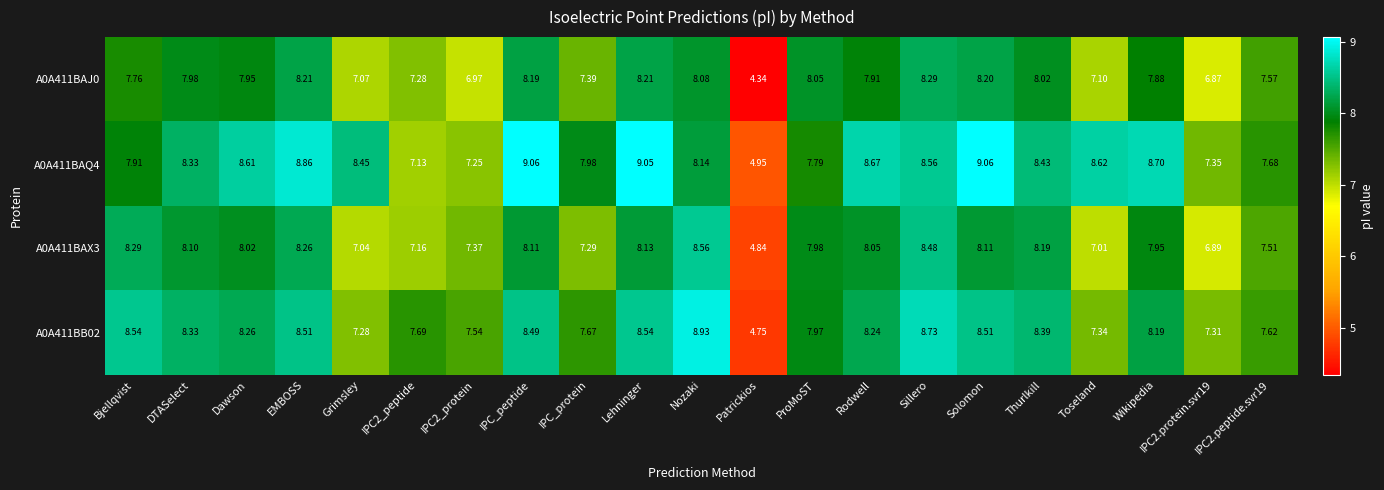

At which category does the chart reach its minimum across all series?

Patrickios